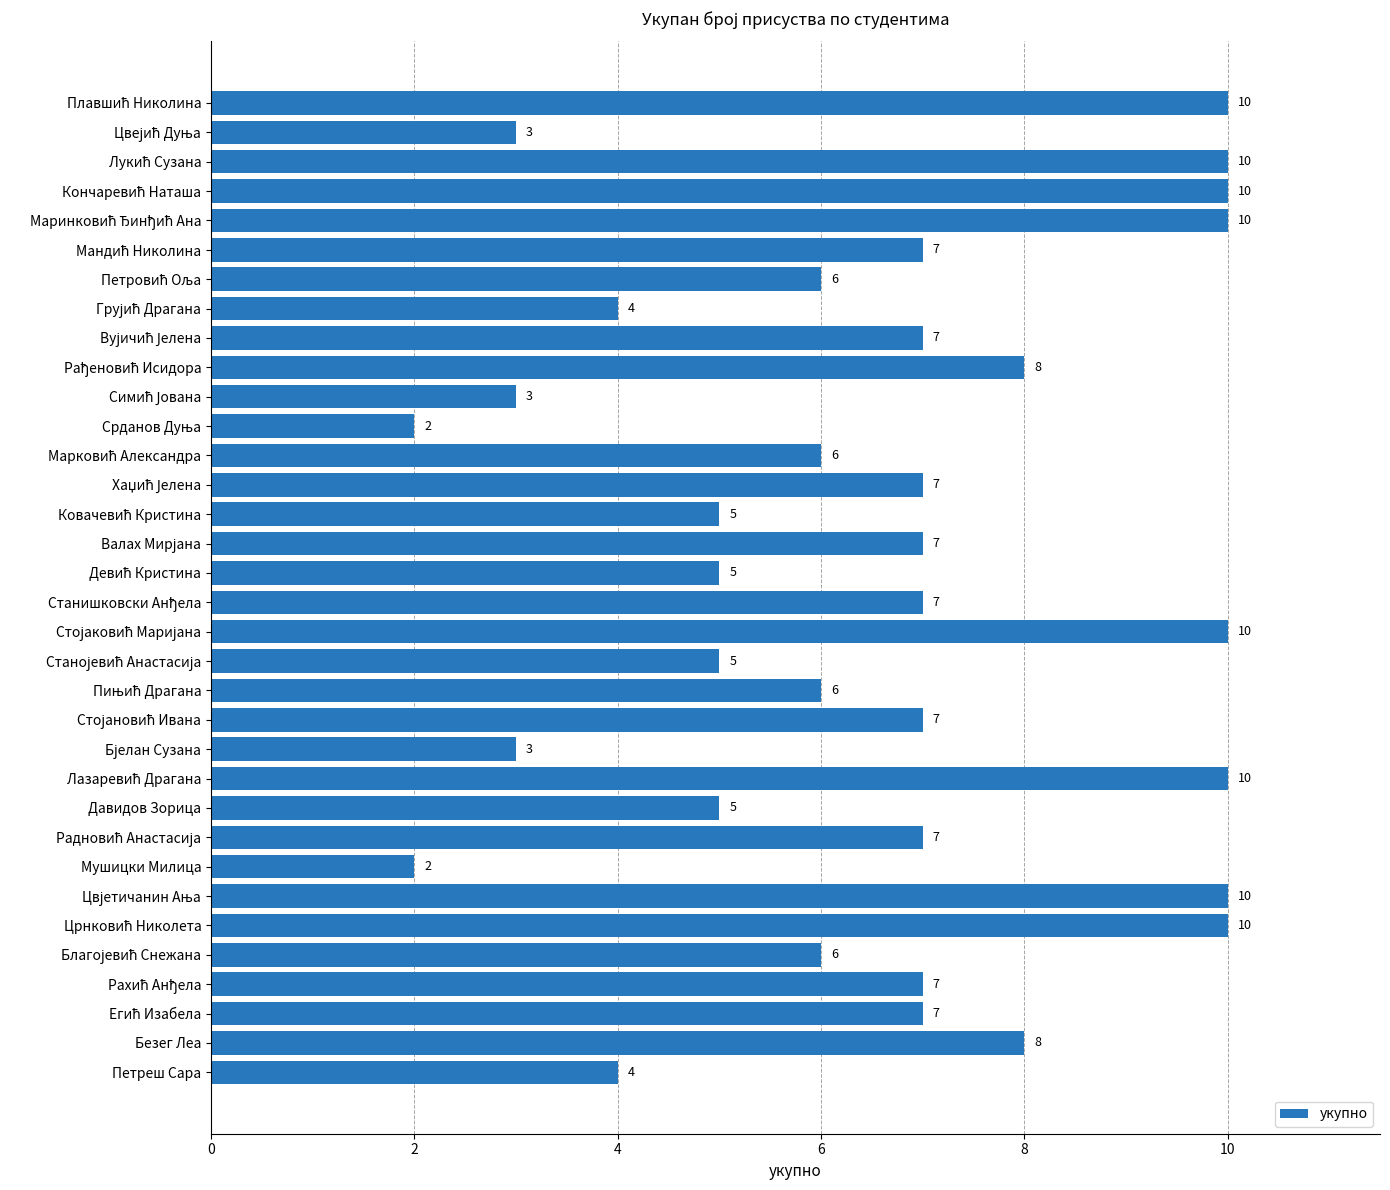

How many values are between 5 and 8?

19